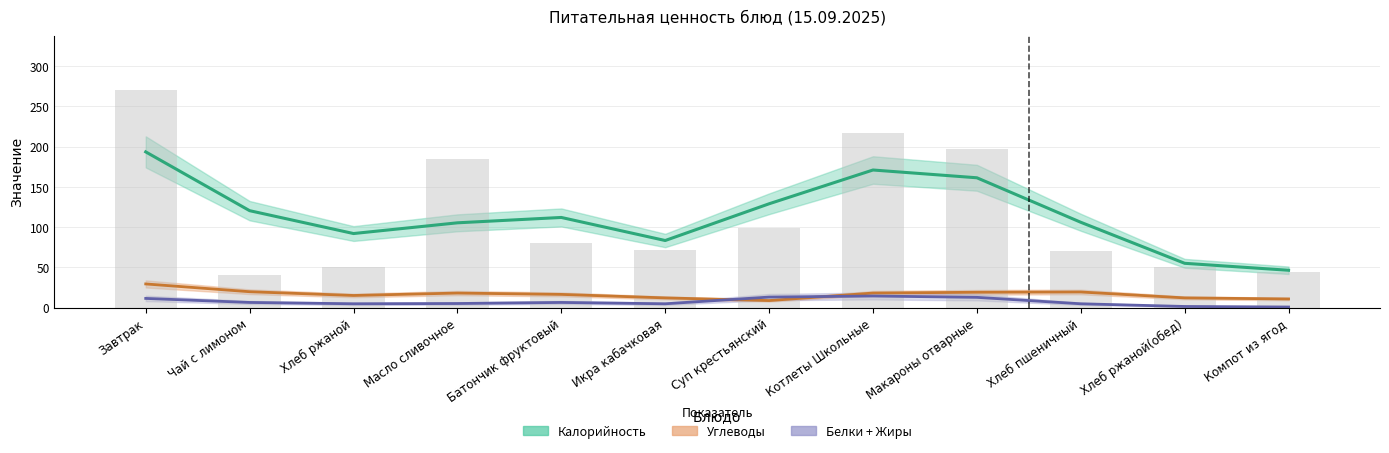

What are all the series names shown in the legend?

Калорийность, Углеводы, Белки + Жиры